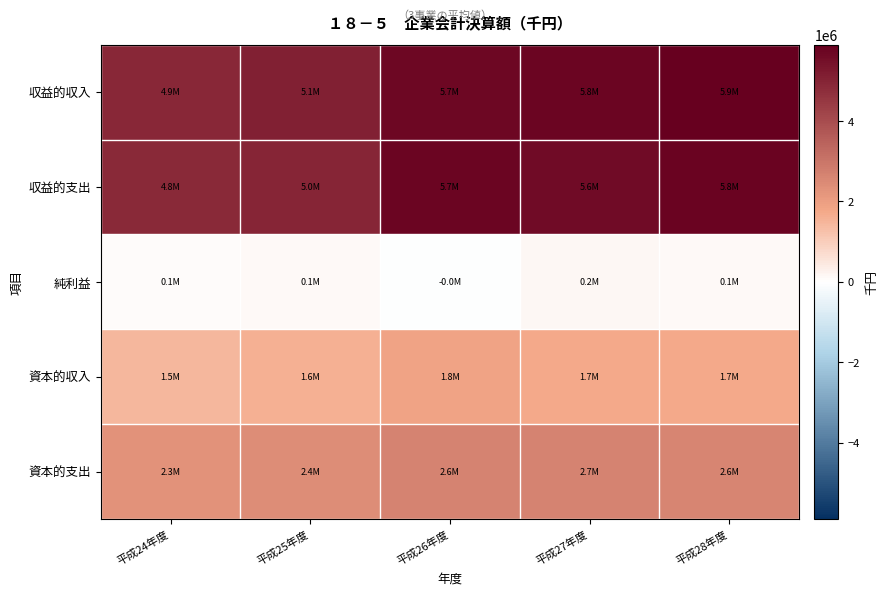

Reading left to right, what are all the values shown in this chart?

収益的収入: 平成24年度=4900942.3	平成25年度=5078989.3	平成26年度=5676797.3	平成27年度=5757402.0	平成28年度=5897589.0
収益的支出: 平成24年度=4841065.7	平成25年度=4975329.7	平成26年度=5722612.3	平成27年度=5580635.7	平成28年度=5770841.0
純利益: 平成24年度=59876.7	平成25年度=103659.7	平成26年度=-45815.0	平成27年度=176766.3	平成28年度=126748.0
資本的収入: 平成24年度=1472030.7	平成25年度=1578379.0	平成26年度=1847053.7	平成27年度=1743194.3	平成28年度=1723213.0
資本的支出: 平成24年度=2279392.7	平成25年度=2427189.3	平成26年度=2633865.3	平成27年度=2655778.3	平成28年度=2623073.3